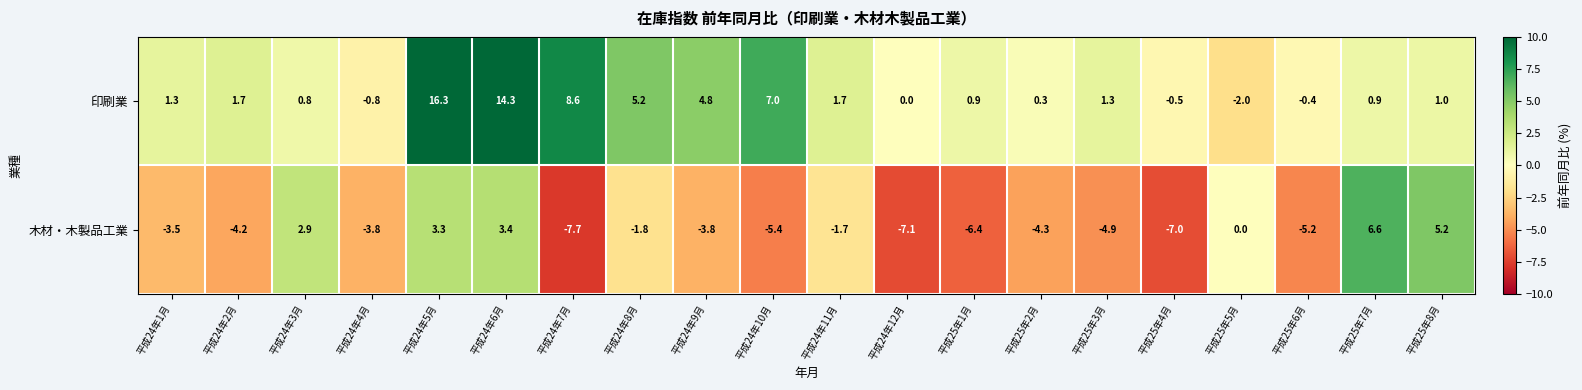

What is the spread (max minus min) of values at 平成24年5月?

13.0